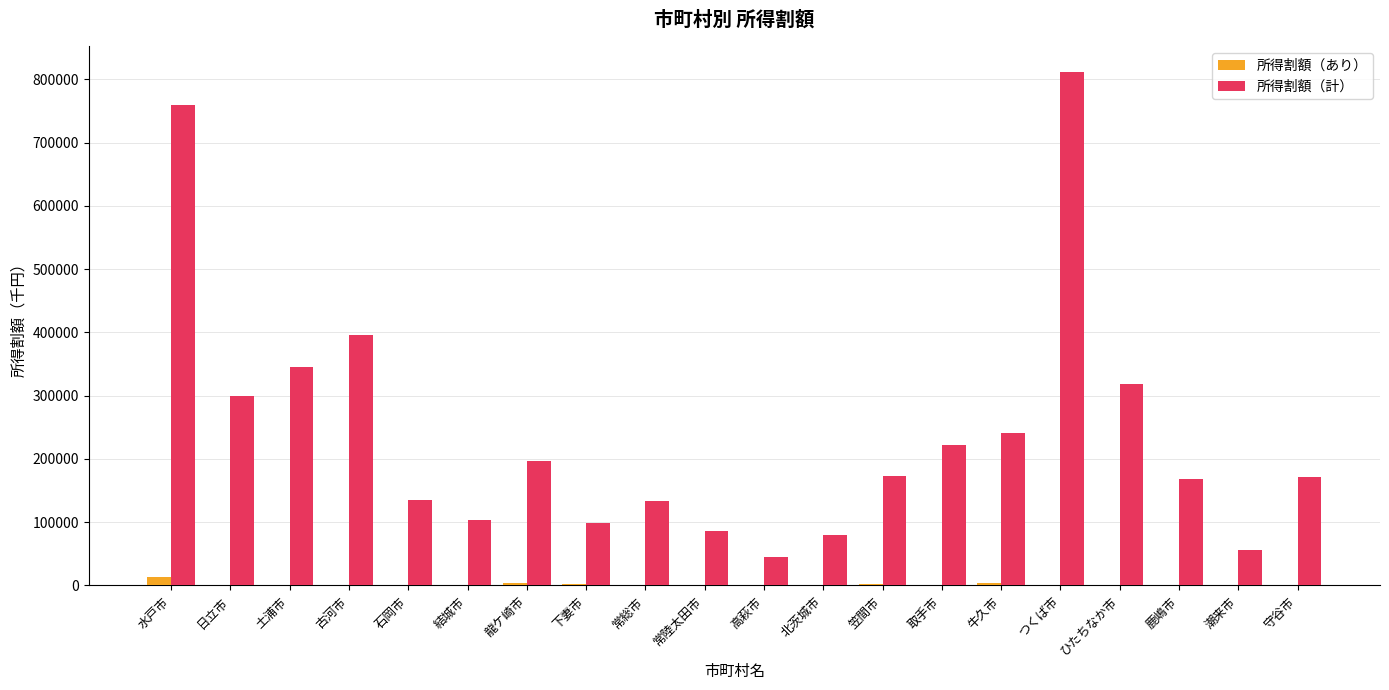

Which series changed the most between 水戸市 and 古河市?

所得割額（計）